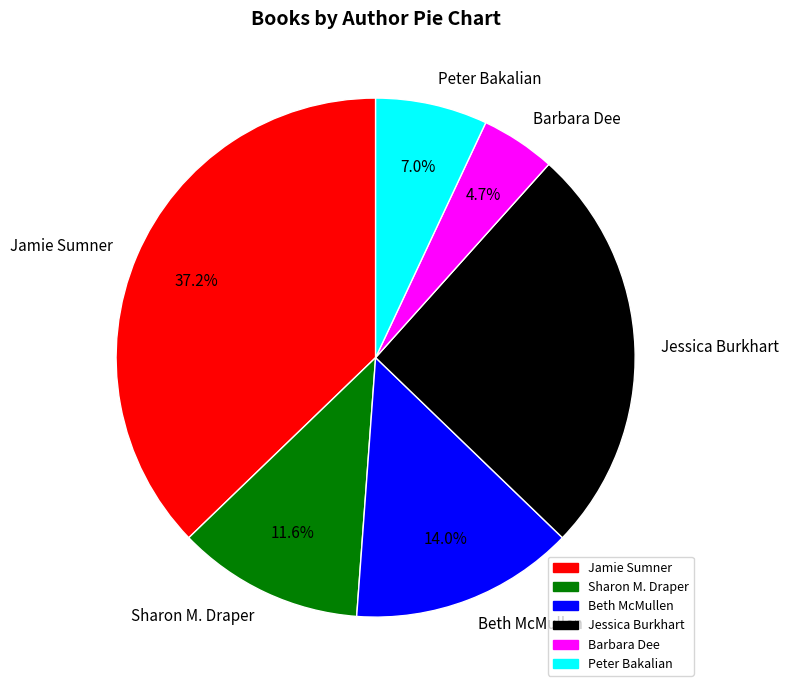

To the nearest percent, what portion does Sharon M. Draper represent?

12%